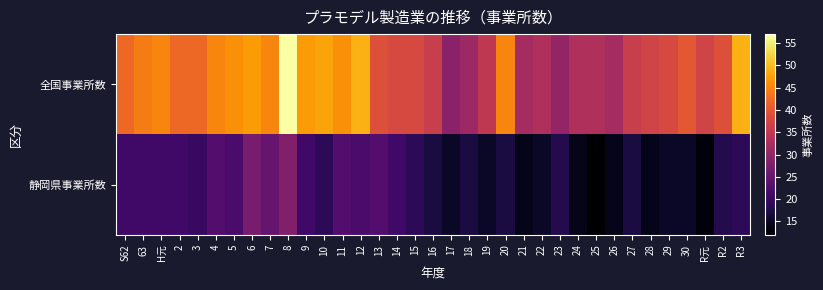

Reading right to left, what are all the values shown in this chart?

全国事業所数: R3=49	R2=39	R元=37	30=40	29=38	28=37	27=36	26=32	25=33	24=33	23=30	22=33	21=32	20=45	19=35	18=31	17=29	16=36	15=38	14=38	13=39	12=49	11=46	10=48	9=47	8=57	7=45	6=47	5=46	4=45	3=42	2=42	H元=45	63=44	S62=42
静岡県事業所数: R3=19	R2=18	R元=13	30=15	29=15	28=14	27=17	26=14	25=12	24=14	23=18	22=15	21=14	20=17	19=15	18=17	17=15	16=17	15=19	14=21	13=23	12=22	11=23	10=19	9=21	8=28	7=25	6=27	5=22	4=23	3=20	2=21	H元=21	63=21	S62=21